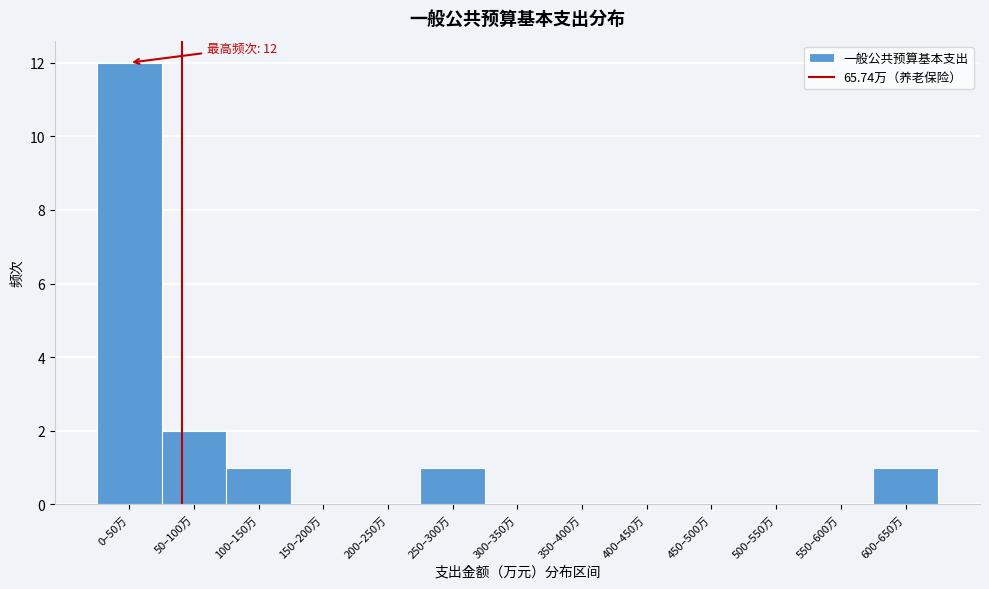

Reading right to left, list all the values displayed in this chart.

600–650万=1	550–600万=0	500–550万=0	450–500万=0	400–450万=0	350–400万=0	300–350万=0	250–300万=1	200–250万=0	150–200万=0	100–150万=1	50–100万=2	0–50万=12